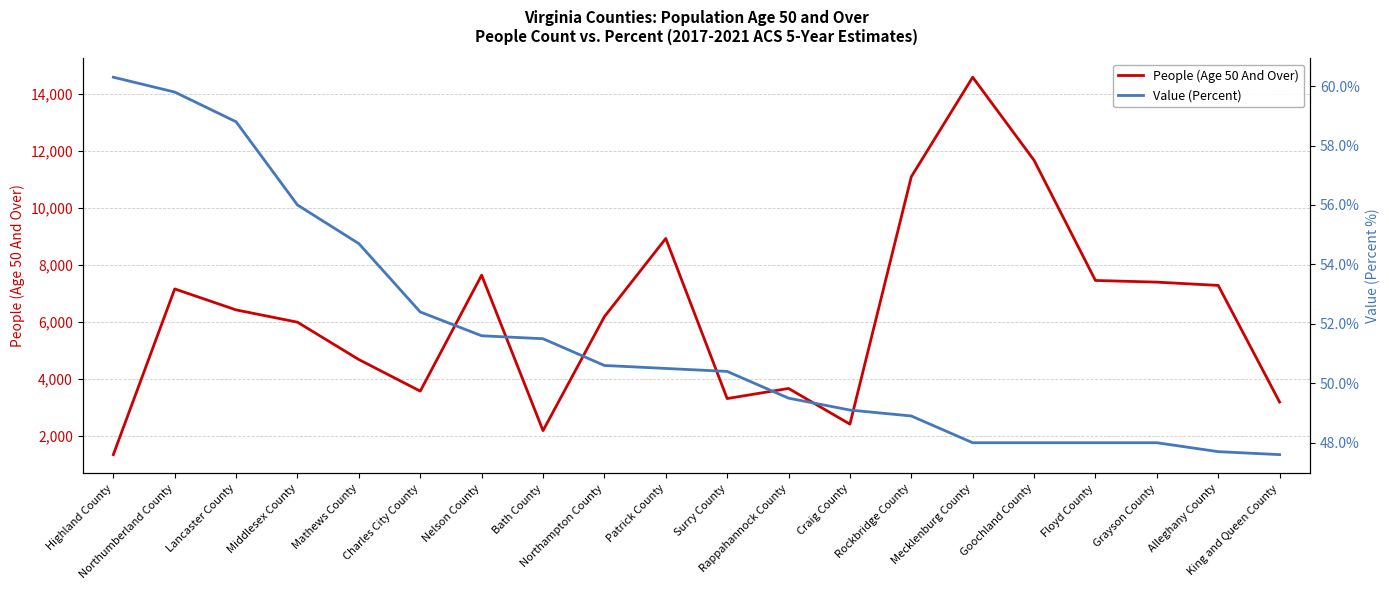

Is it true that People (Age 50 And Over) equals 11667.0 at Goochland County?

True